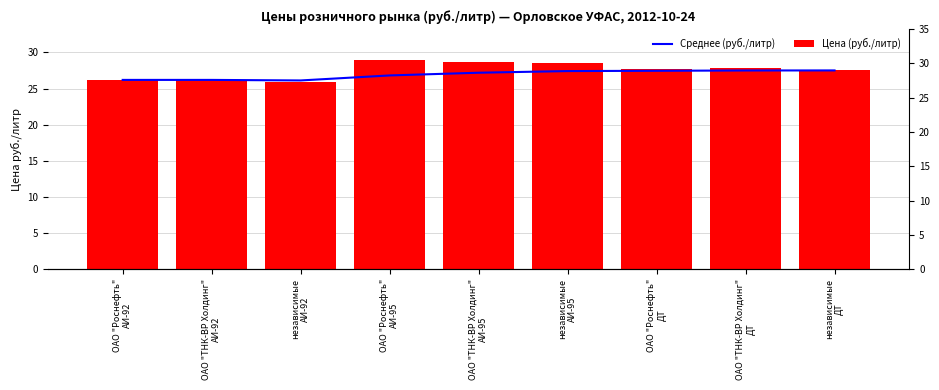

How many data points in Цена (руб./литр) are less than 27?

3